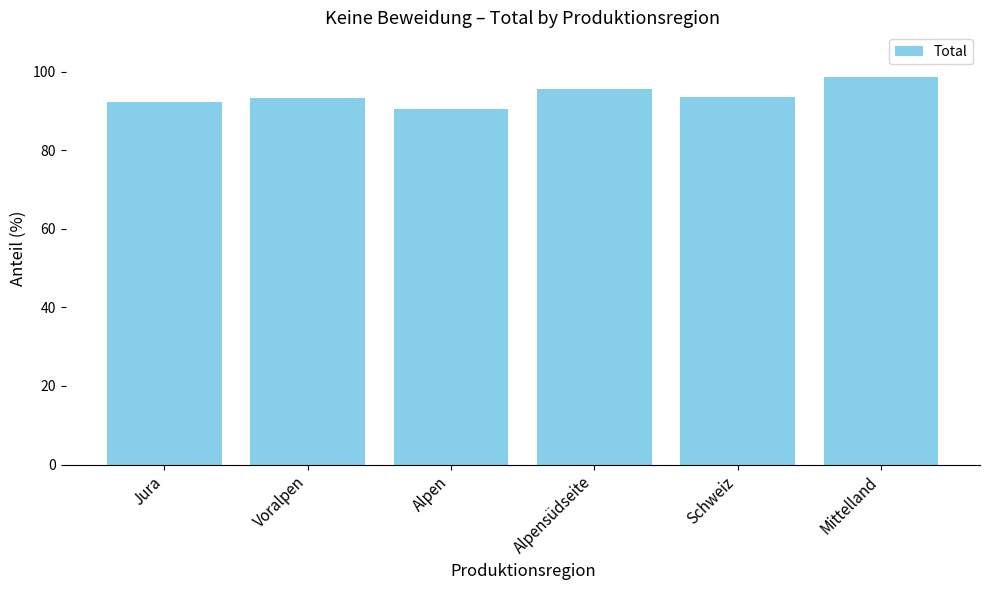

What is the value of the 3rd bar from the left?

90.4